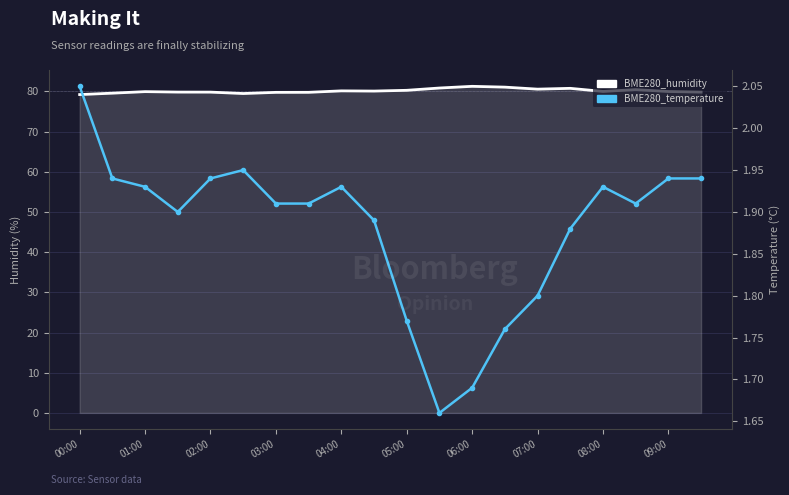

Reading left to right, what are all the values shown in this chart?

BME280_humidity: 79.2	79.6	79.9	79.8	79.8	79.5	79.8	79.8	80.1	80.1	80.3	80.8	81.3	81.1	80.6	80.8	80.0	80.4	80.0	79.8
BME280_temperature: 2.0	1.9	1.9	1.9	1.9	1.9	1.9	1.9	1.9	1.9	1.8	1.7	1.7	1.8	1.8	1.9	1.9	1.9	1.9	1.9